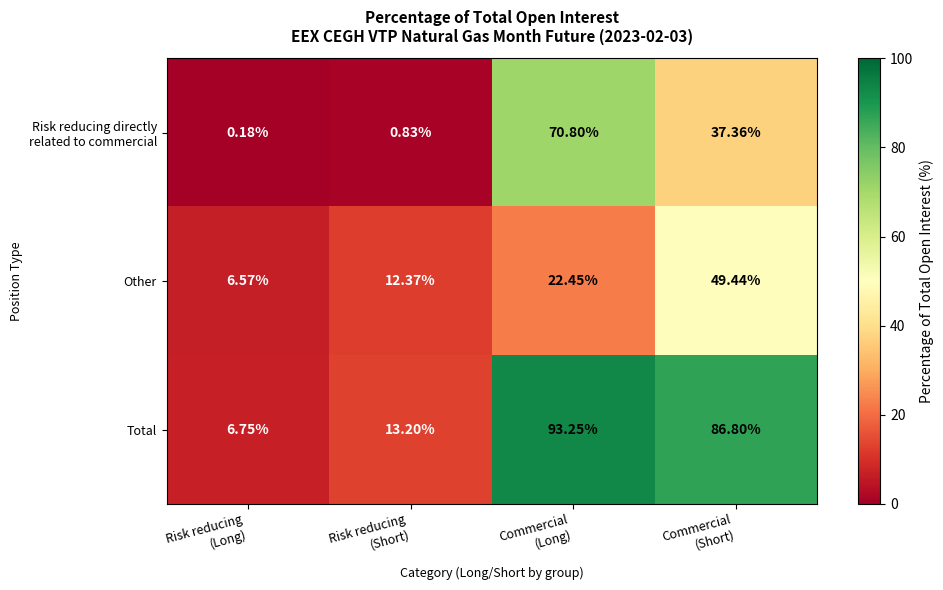

Which series has the widest spread of values?

Total